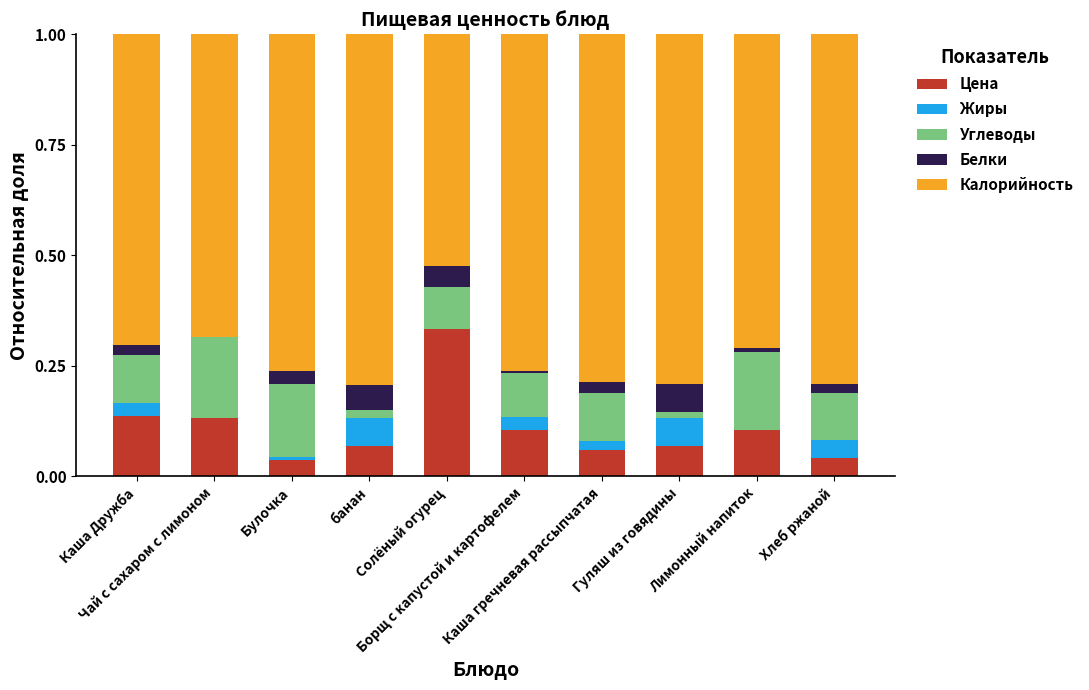

What is the total value across all series at Солёный огурец?

1.0